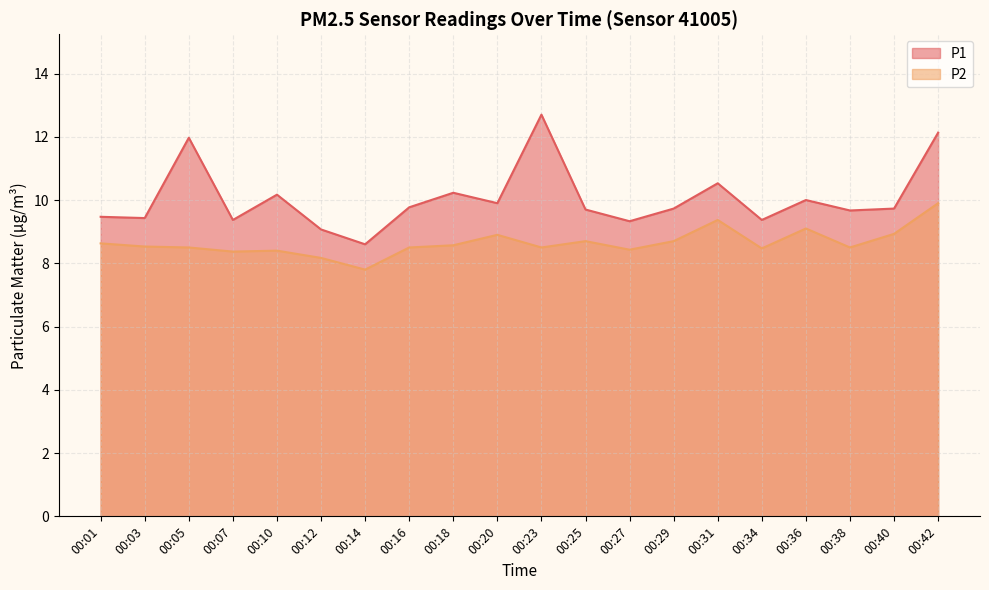

What is the approximate value of P2 at 00:42?

9.9